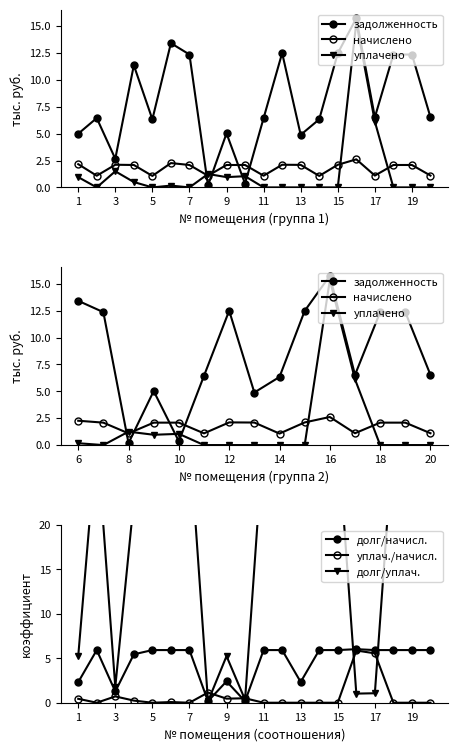

How many distinct data groups are displayed?

3